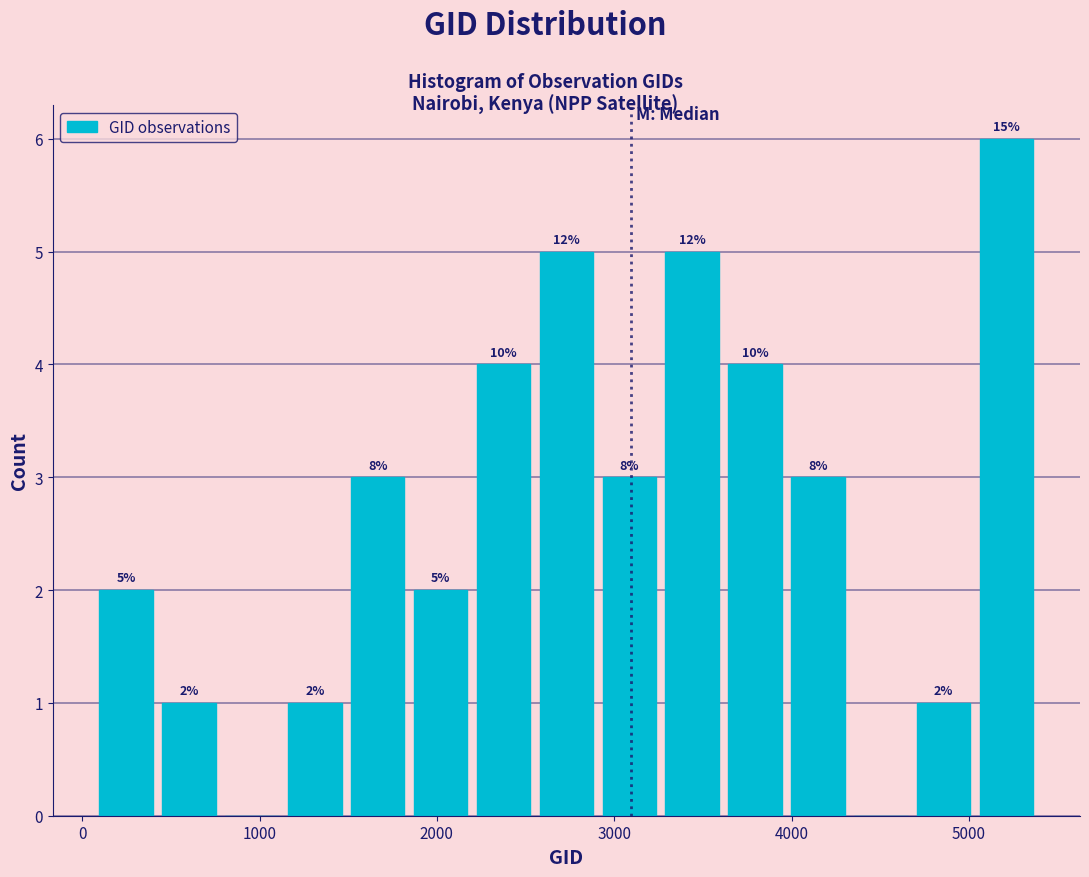

Around what value on the x-axis is the tallest bar? Give the approximate position of its centre, as read against the axis.

5200